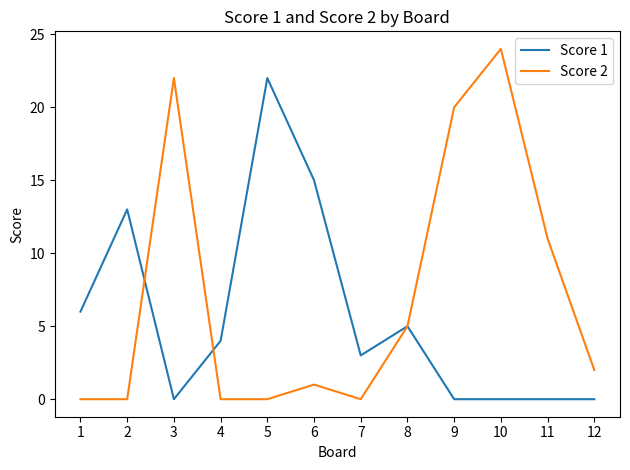

At which category is the sum across all series the highest?

10